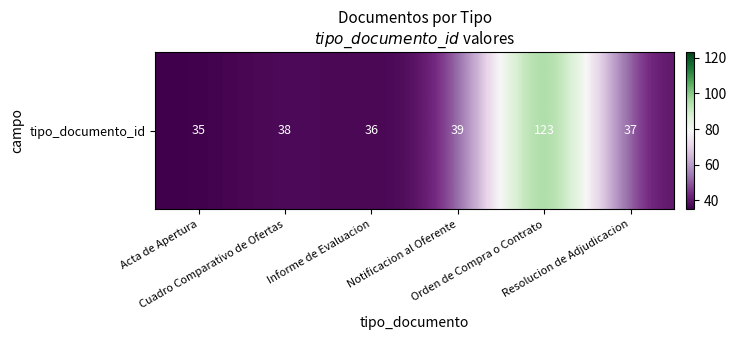

Reading left to right, extract all data points from this chart.

Acta de Apertura=35	Cuadro Comparativo de Ofertas=38	Informe de Evaluacion=36	Notificacion al Oferente=39	Orden de Compra o Contrato=123	Resolucion de Adjudicacion=37